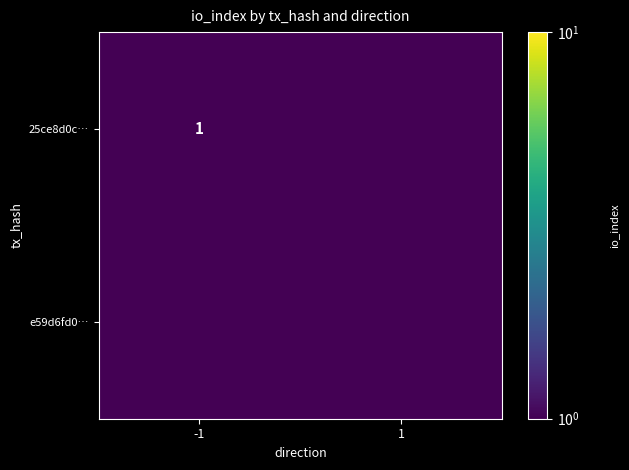

True or false: 25ce8d0c… has a value of 0.3 at -1.

False